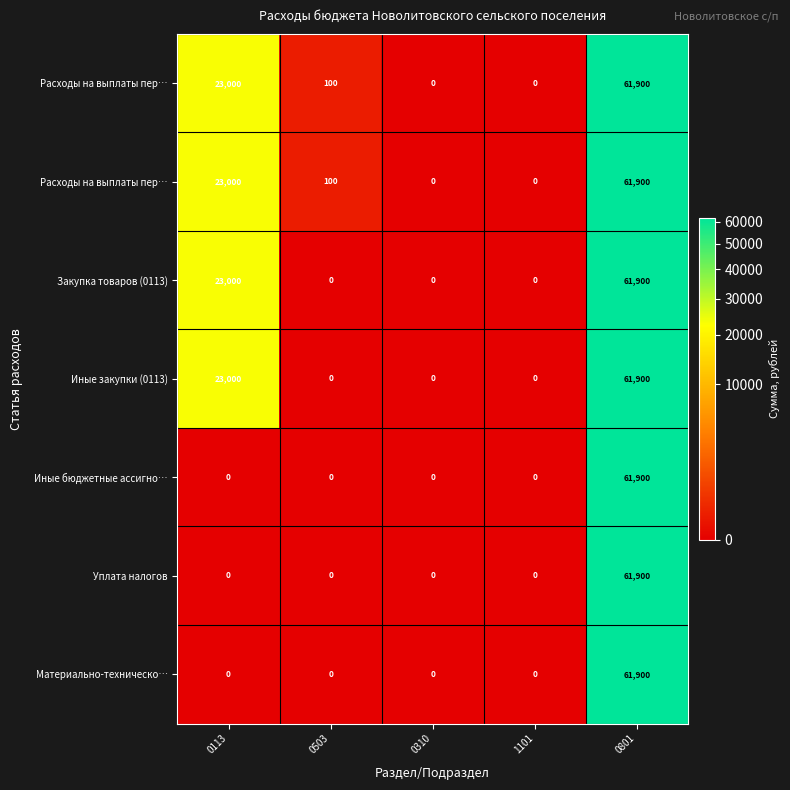

At which category is the sum across all series the highest?

0801